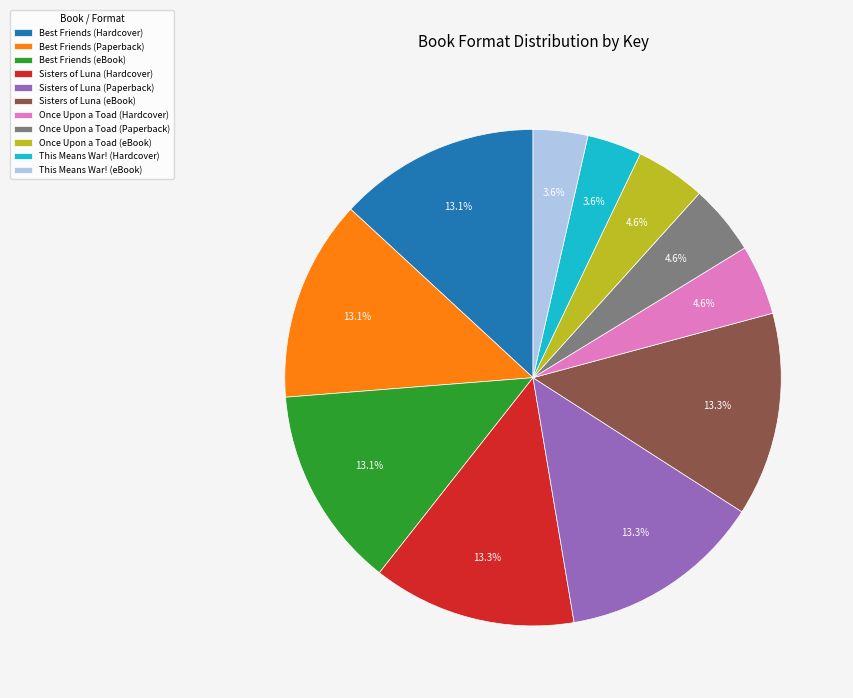

To the nearest percent, what portion does Best Friends (Paperback) represent?

13%